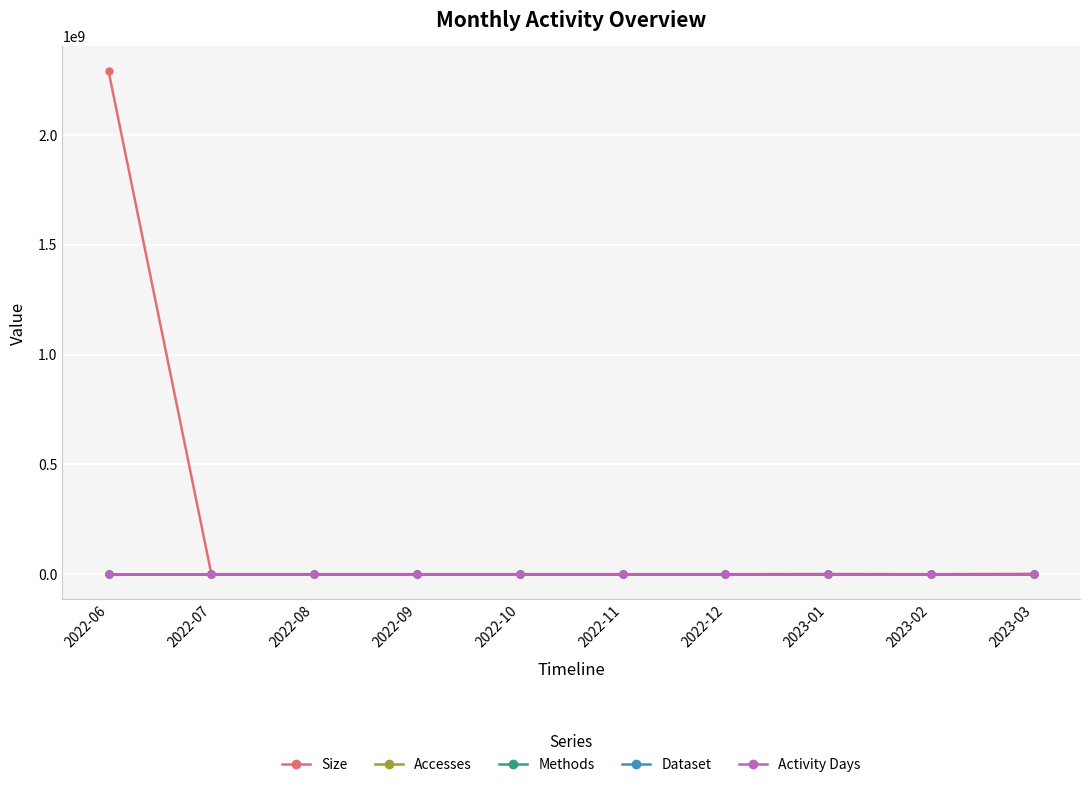

At which category does Size reach its first local valley?

2023-02